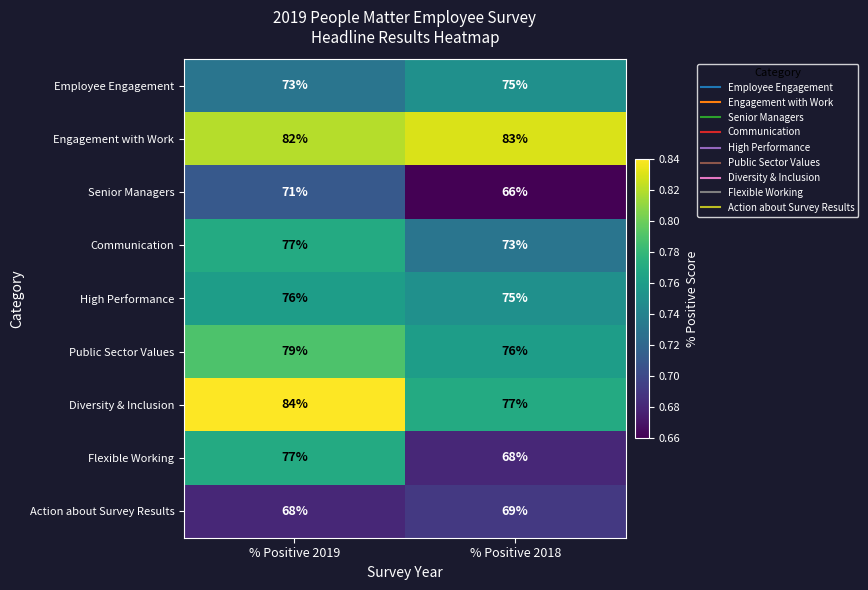

True or false: High Performance has a value of 24 at % Positive 2019.

False